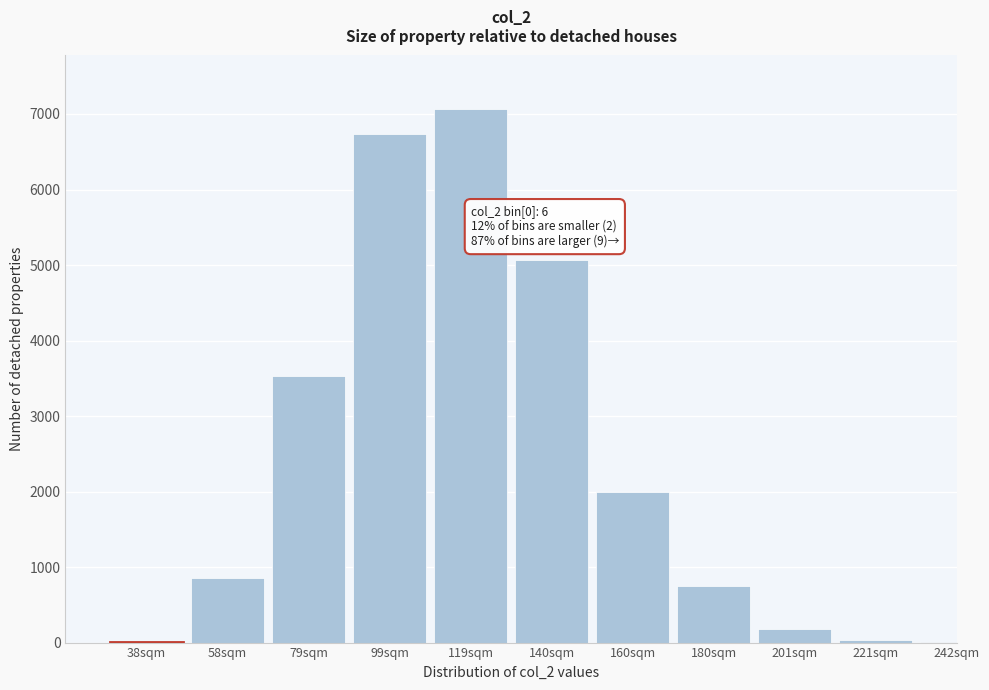

Between 180sqm and 160sqm, which is larger?

160sqm